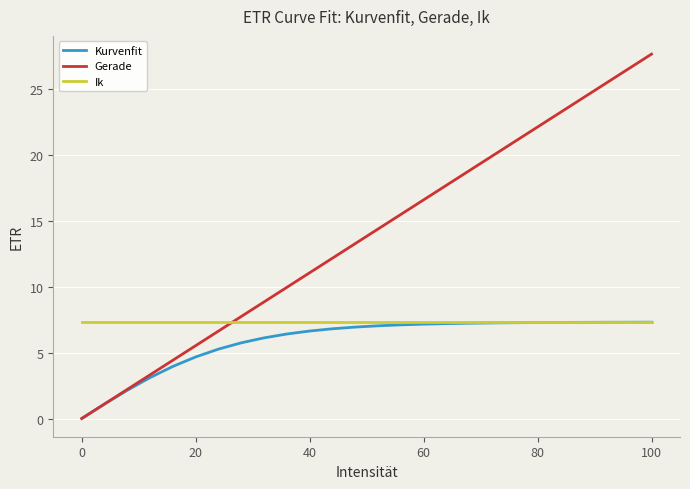

Rank the series by their average value, from highest to lowest.

Gerade, Ik, Kurvenfit